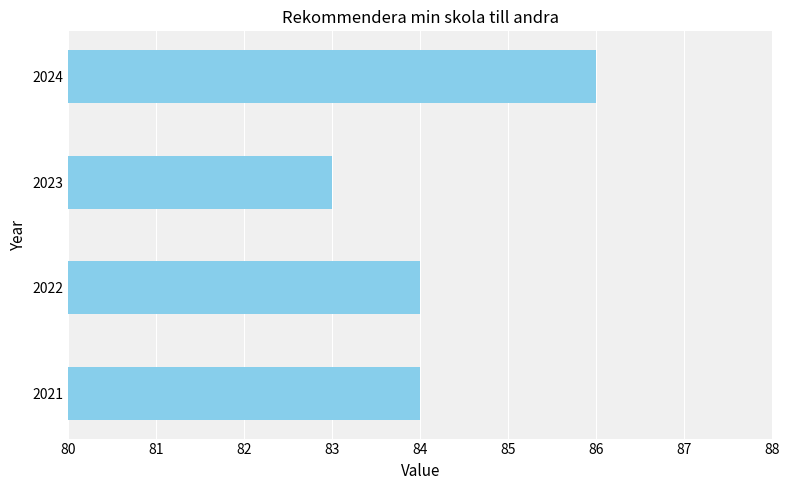

What is the average value?

84